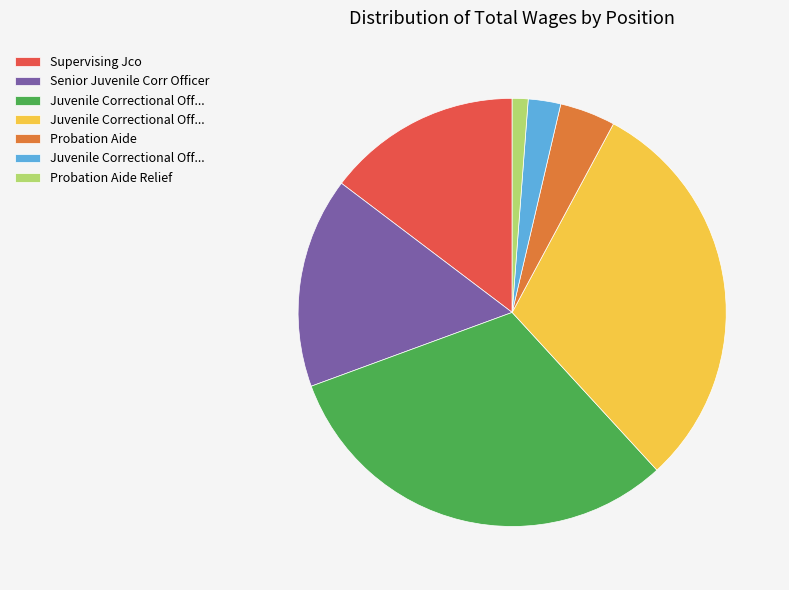

Does any single category account for the majority?

No